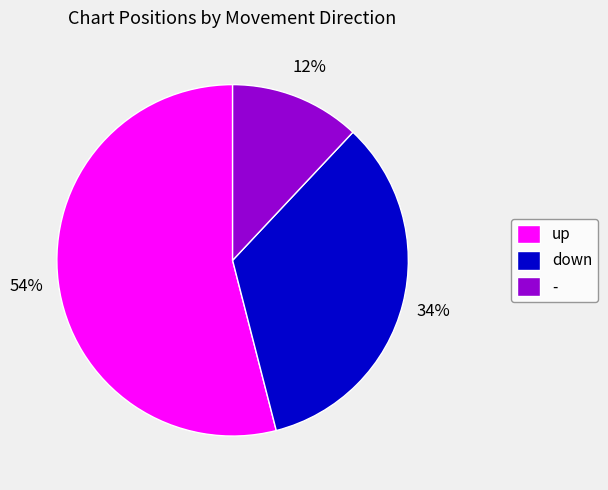

True or false: - accounts for 22% of the total.

False